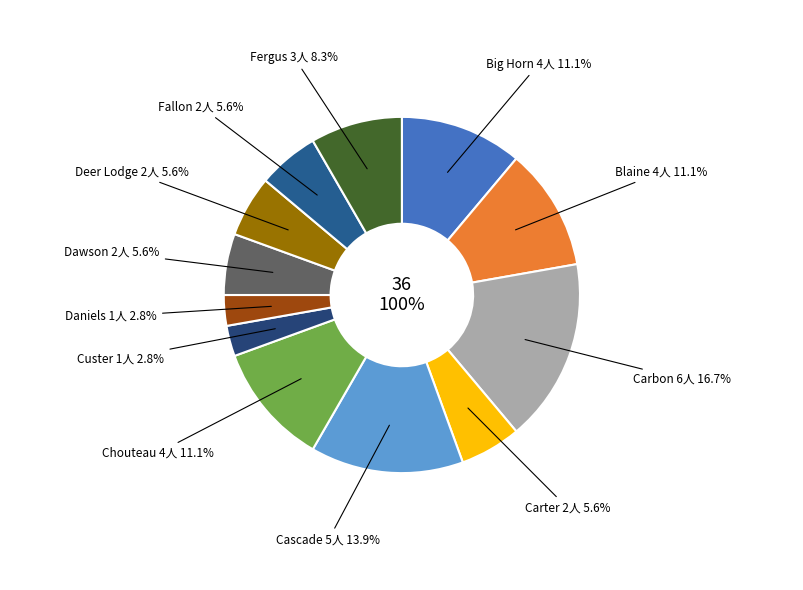

Is there any slice that represents more than half of the pie?

No